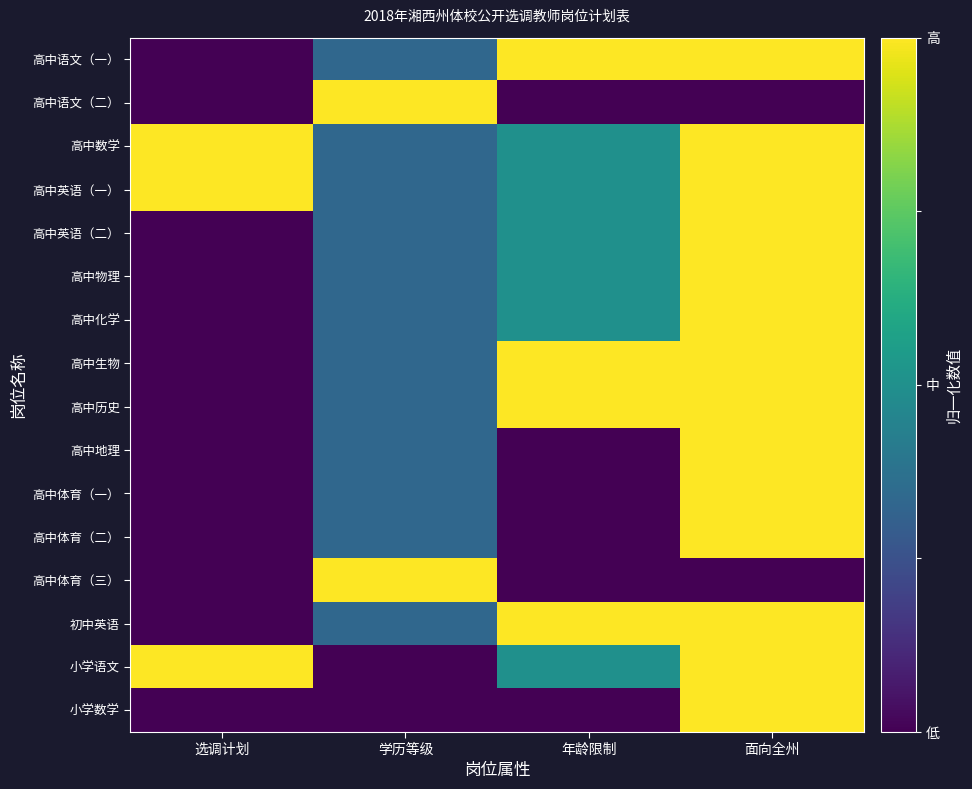

Rank the series by their maximum value, from highest to lowest.

高中语文（一）, 高中语文（二）, 高中数学, 高中英语（一）, 高中英语（二）, 高中物理, 高中化学, 高中生物, 高中历史, 高中地理, 高中体育（一）, 高中体育（二）, 高中体育（三）, 初中英语, 小学语文, 小学数学